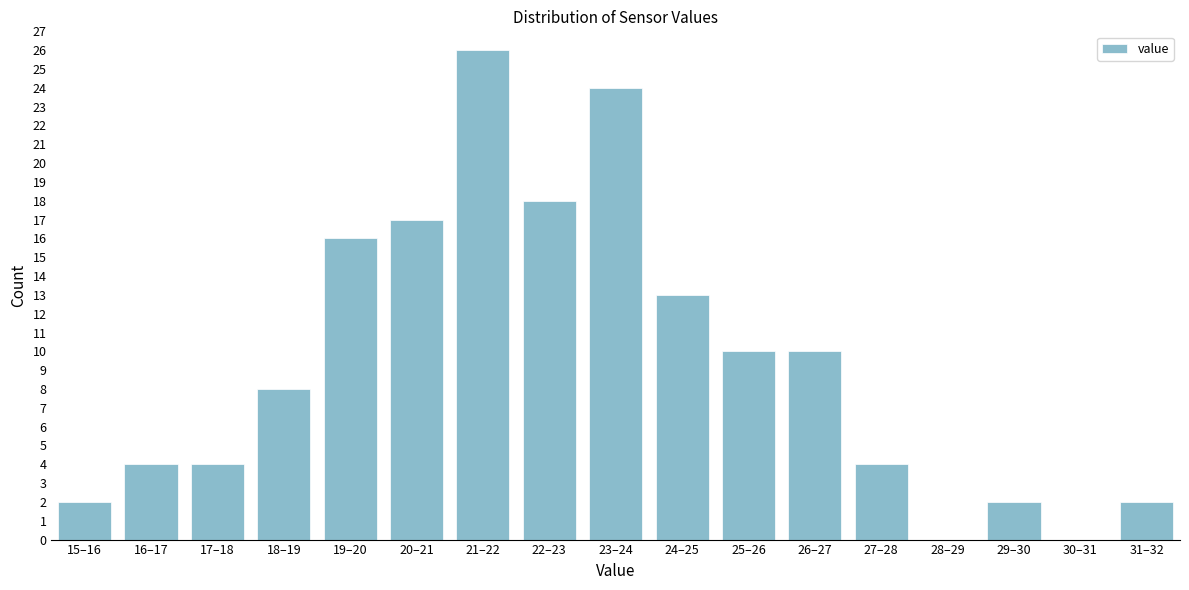

Reading left to right, list all the values displayed in this chart.

15–16=2	16–17=4	17–18=4	18–19=8	19–20=16	20–21=17	21–22=26	22–23=18	23–24=24	24–25=13	25–26=10	26–27=10	27–28=4	28–29=0	29–30=2	30–31=0	31–32=2